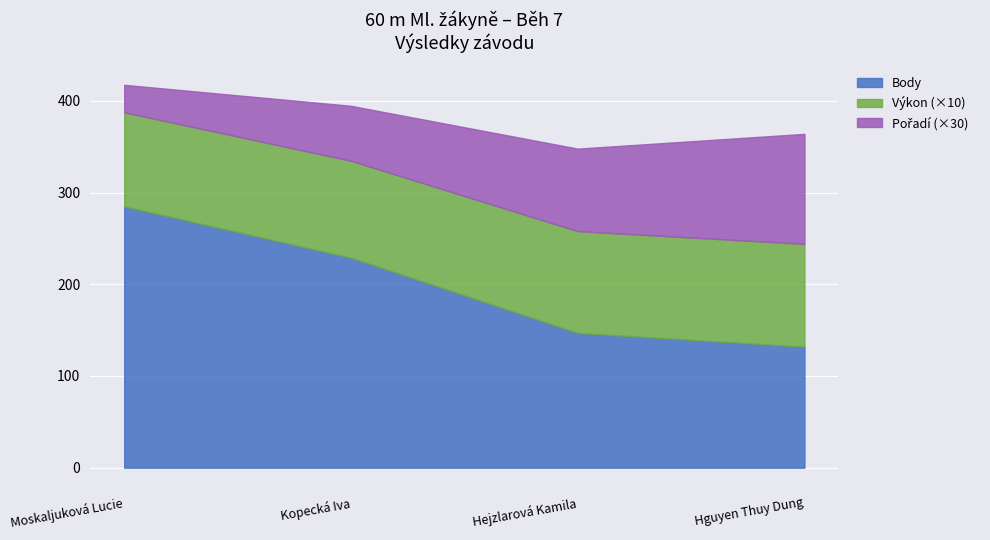

The Body series shows 263.5 at Hejzlarová Kamila. True or false?

False